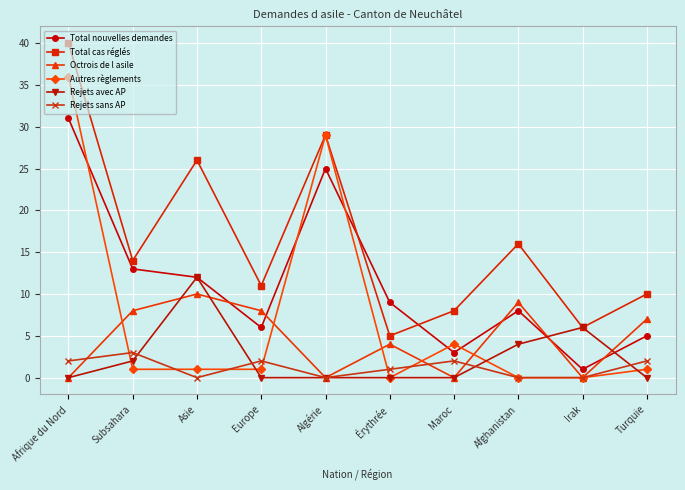

In Total cas réglés, how many points are lower than both neighbors (excluding endpoints)?

4